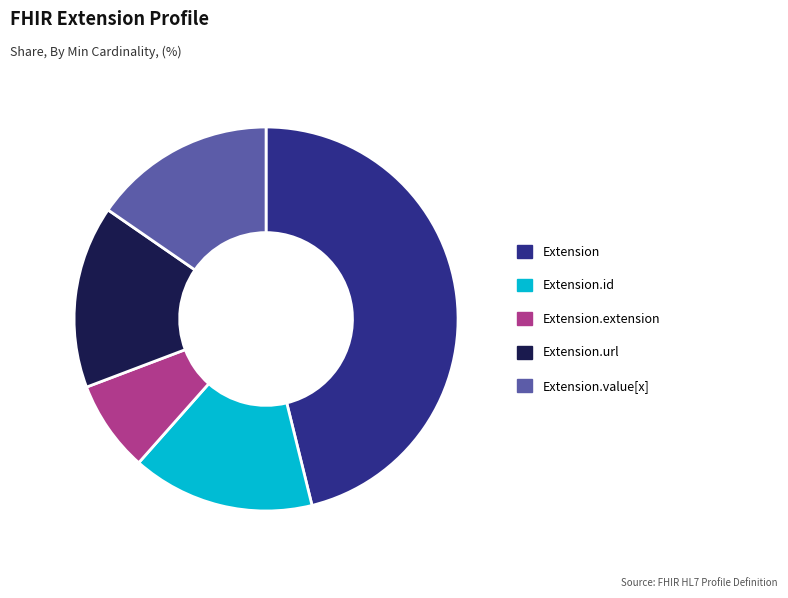

Is it true that Extension.url is 9% of the pie?

False